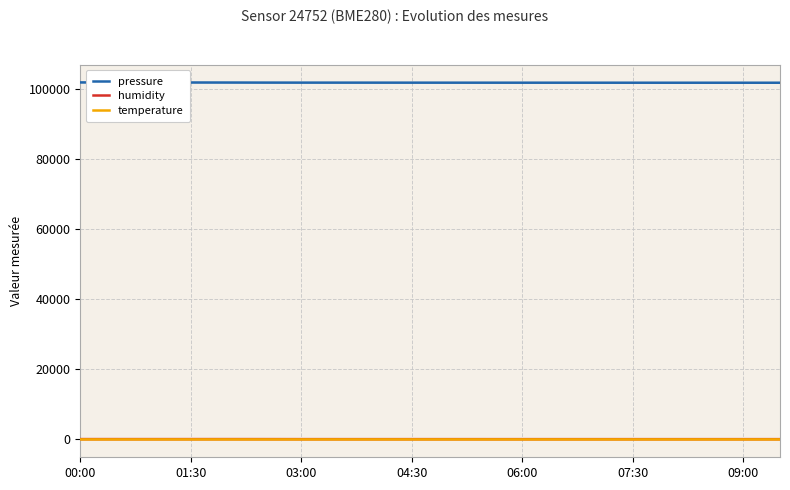

What is the value of the temperature point at the 14th from the left?

6.0